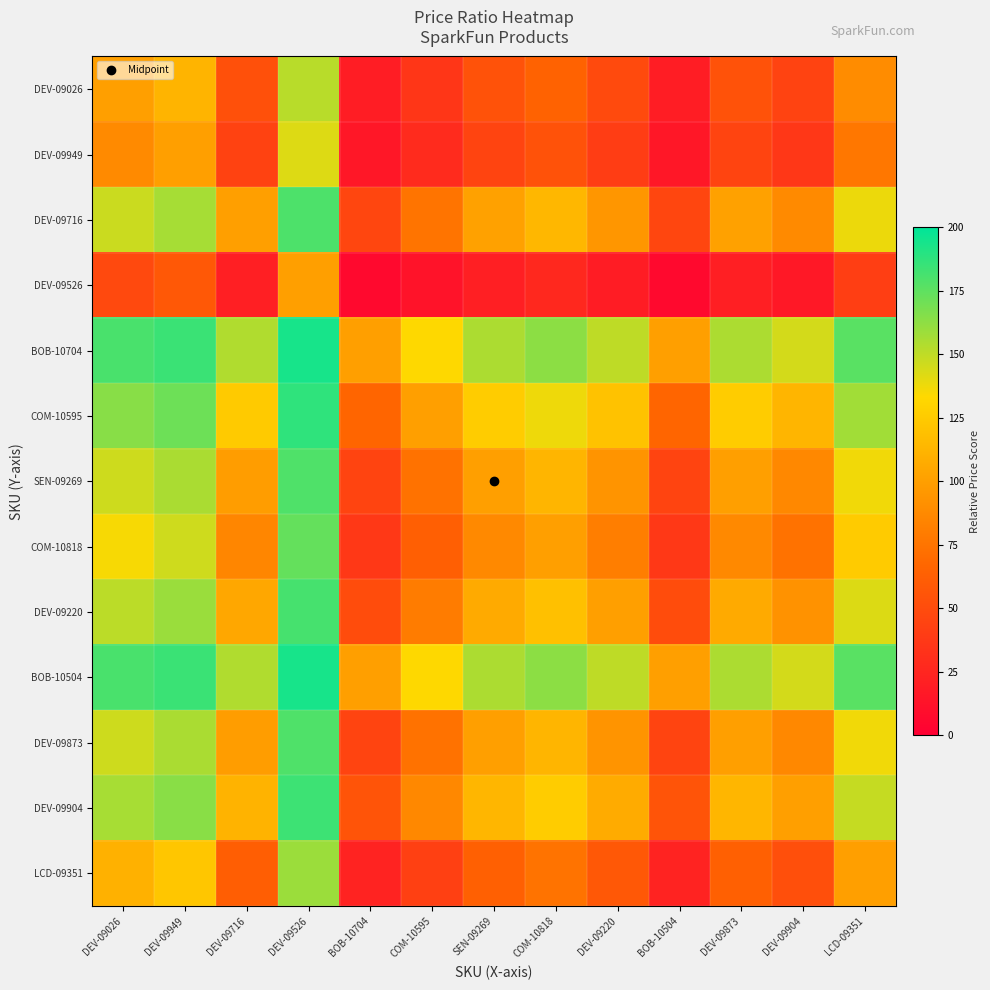

Reading left to right, what are all the values shown in this chart?

DEV-09026: DEV-09026=100.0	DEV-09949=112.4	DEV-09716=52.8	DEV-09526=151.9	BOB-10704=19.4	COM-10595=35.6	SEN-09269=53.9	COM-10818=64.7	DEV-09220=49.1	BOB-10504=19.4	DEV-09873=53.9	DEV-09904=44.0	LCD-09351=89.1
DEV-09949: DEV-09026=87.6	DEV-09949=100.0	DEV-09716=43.7	DEV-09526=142.2	BOB-10704=15.5	COM-10595=28.9	SEN-09269=44.7	COM-10818=54.3	DEV-09220=40.5	BOB-10504=15.5	DEV-09873=44.7	DEV-09904=36.0	LCD-09351=77.1
DEV-09716: DEV-09026=147.2	DEV-09949=156.3	DEV-09716=100.0	DEV-09526=179.6	BOB-10704=46.2	COM-10595=75.2	SEN-09269=101.3	COM-10818=114.2	DEV-09220=95.1	BOB-10504=46.2	DEV-09873=101.3	DEV-09904=87.9	LCD-09351=138.3
DEV-09526: DEV-09026=48.1	DEV-09949=57.8	DEV-09716=20.4	DEV-09526=100.0	BOB-10704=6.6	COM-10595=12.8	SEN-09269=20.9	COM-10818=26.3	DEV-09220=18.7	BOB-10504=6.6	DEV-09873=20.9	DEV-09904=16.4	LCD-09351=40.6
BOB-10704: DEV-09026=180.6	DEV-09949=184.5	DEV-09716=153.8	DEV-09526=193.4	BOB-10704=100.0	COM-10595=133.6	SEN-09269=154.8	COM-10818=163.2	DEV-09220=150.3	BOB-10504=100.0	DEV-09873=154.8	DEV-09904=144.7	LCD-09351=176.4
COM-10595: DEV-09026=164.4	DEV-09949=171.1	DEV-09716=124.8	DEV-09526=187.2	BOB-10704=66.4	COM-10595=100.0	SEN-09269=126.0	COM-10818=137.6	DEV-09220=120.1	BOB-10504=66.4	DEV-09873=126.0	DEV-09904=113.1	LCD-09351=157.6
SEN-09269: DEV-09026=146.1	DEV-09949=155.3	DEV-09716=98.7	DEV-09526=179.1	BOB-10704=45.2	COM-10595=74.0	SEN-09269=100.0	COM-10818=112.9	DEV-09220=93.7	BOB-10504=45.2	DEV-09873=100.0	DEV-09904=86.6	LCD-09351=137.1
COM-10818: DEV-09026=135.3	DEV-09949=145.7	DEV-09716=85.8	DEV-09526=173.7	BOB-10704=36.8	COM-10595=62.4	SEN-09269=87.1	COM-10818=100.0	DEV-09220=81.0	BOB-10504=36.8	DEV-09873=87.1	DEV-09904=74.2	LCD-09351=125.5
DEV-09220: DEV-09026=150.9	DEV-09949=159.5	DEV-09716=104.9	DEV-09526=181.3	BOB-10704=49.7	COM-10595=79.9	SEN-09269=106.3	COM-10818=119.0	DEV-09220=100.0	BOB-10504=49.7	DEV-09873=106.3	DEV-09904=92.8	LCD-09351=142.4
BOB-10504: DEV-09026=180.6	DEV-09949=184.5	DEV-09716=153.8	DEV-09526=193.4	BOB-10704=100.0	COM-10595=133.6	SEN-09269=154.8	COM-10818=163.2	DEV-09220=150.3	BOB-10504=100.0	DEV-09873=154.8	DEV-09904=144.7	LCD-09351=176.4
DEV-09873: DEV-09026=146.1	DEV-09949=155.3	DEV-09716=98.7	DEV-09526=179.1	BOB-10704=45.2	COM-10595=74.0	SEN-09269=100.0	COM-10818=112.9	DEV-09220=93.7	BOB-10504=45.2	DEV-09873=100.0	DEV-09904=86.6	LCD-09351=137.1
DEV-09904: DEV-09026=156.0	DEV-09949=164.0	DEV-09716=112.1	DEV-09526=183.6	BOB-10704=55.3	COM-10595=86.9	SEN-09269=113.4	COM-10818=125.8	DEV-09220=107.2	BOB-10504=55.3	DEV-09873=113.4	DEV-09904=100.0	LCD-09351=148.1
LCD-09351: DEV-09026=110.9	DEV-09949=122.9	DEV-09716=61.7	DEV-09526=159.4	BOB-10704=23.6	COM-10595=42.4	SEN-09269=62.9	COM-10818=74.5	DEV-09220=57.6	BOB-10504=23.6	DEV-09873=62.9	DEV-09904=51.9	LCD-09351=100.0